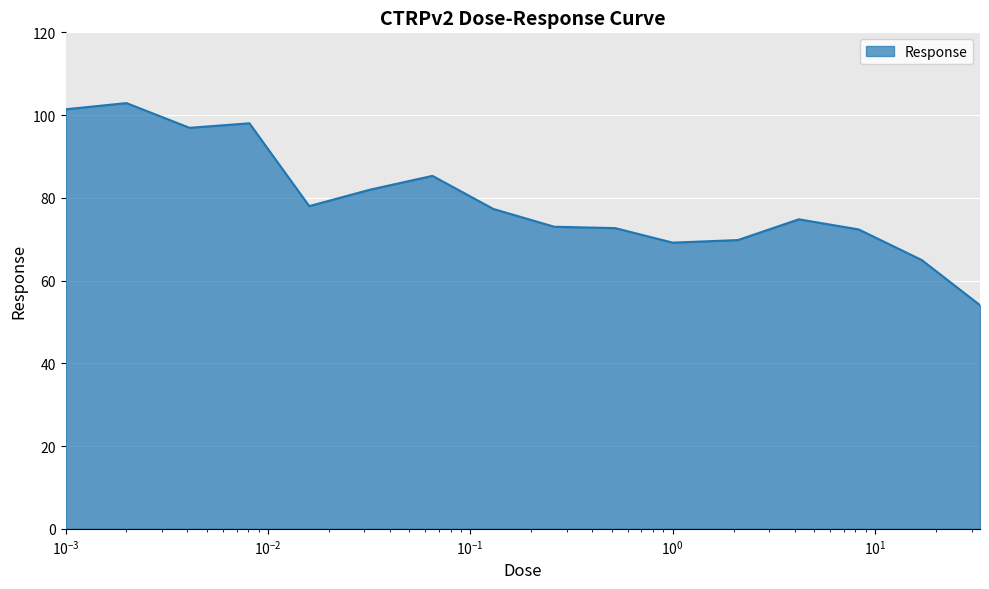

How many lines are shown in the chart?

1